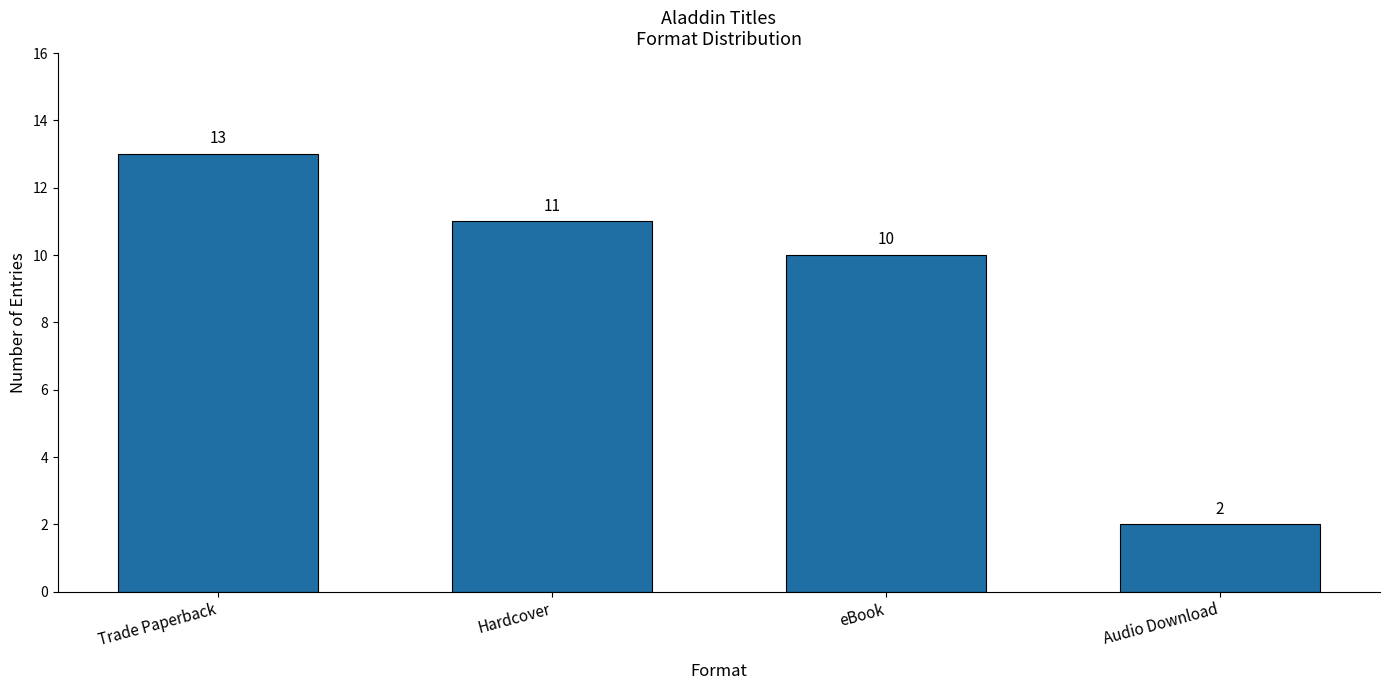

Which label corresponds to the smallest value in the chart?

Audio Download